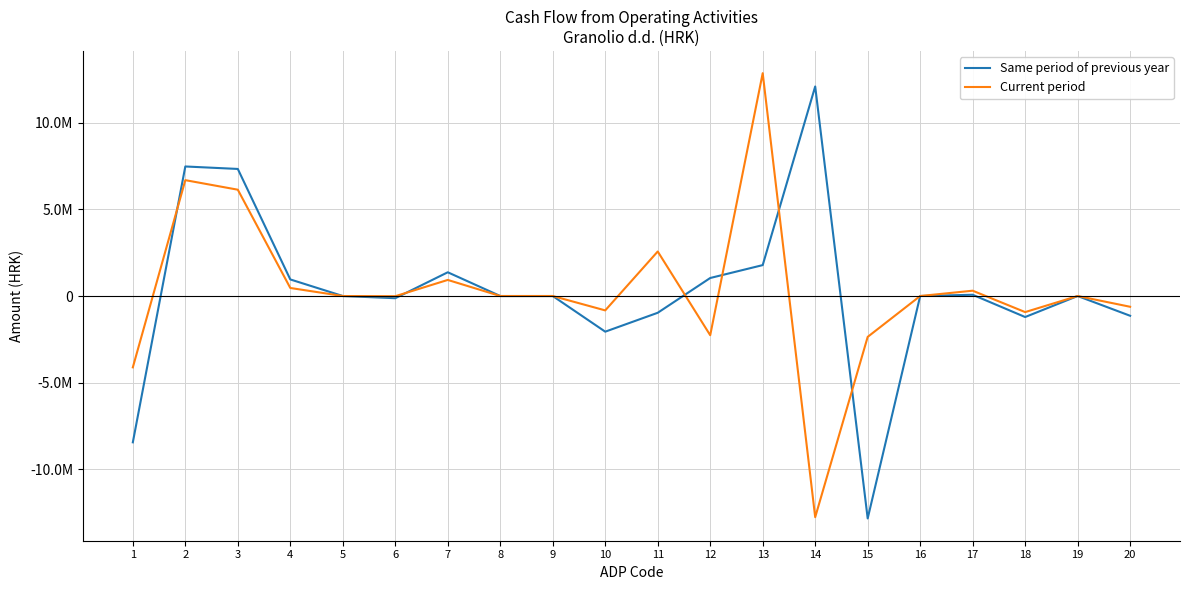

What are all the series names shown in the legend?

Same period of previous year, Current period